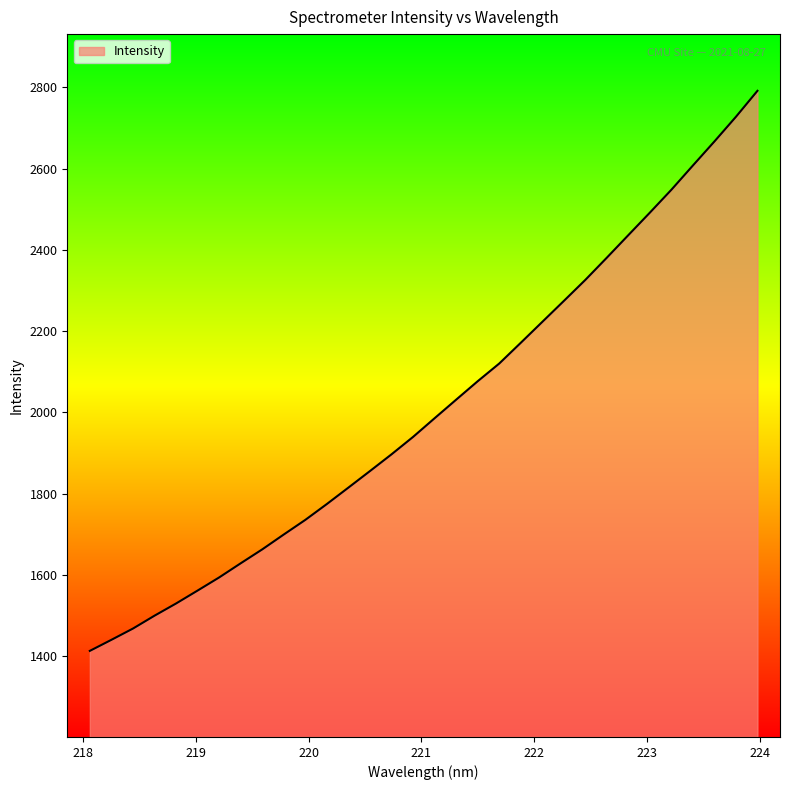

What is the maximum value shown in the chart?

2791.3